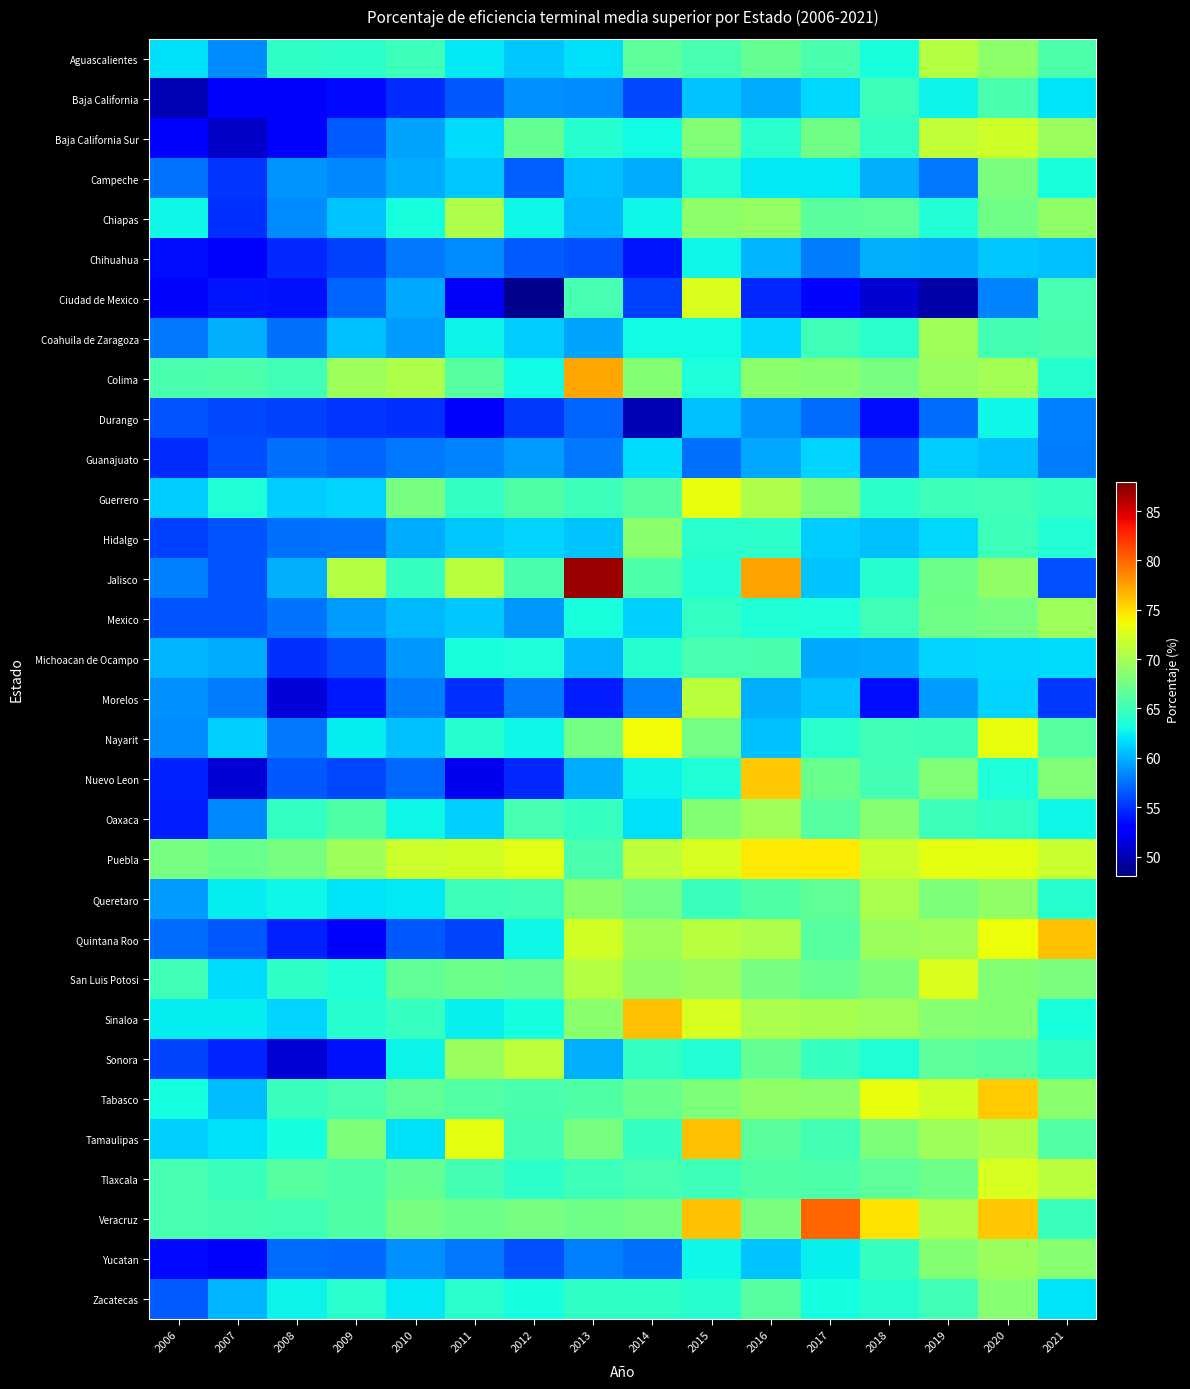

Which series has the largest range (max minus min)?

Jalisco